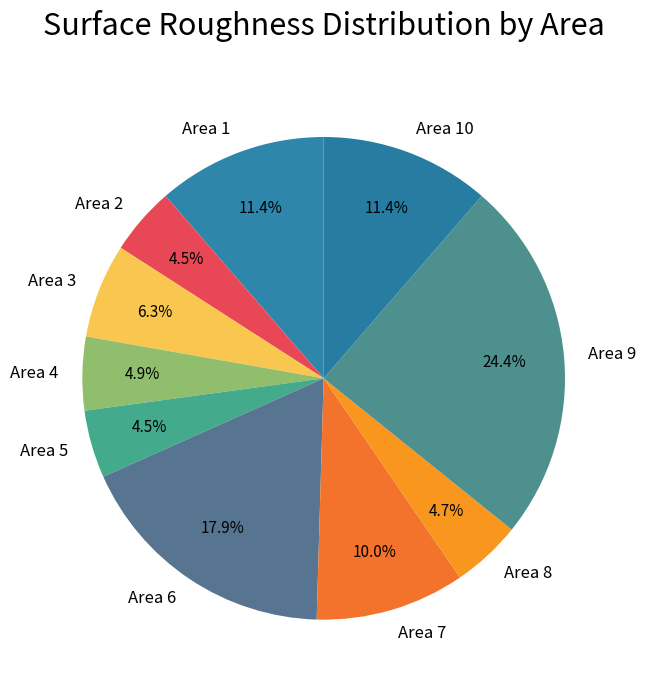

To the nearest percent, what is the difference between the largest and smallest slice percentages?

20%